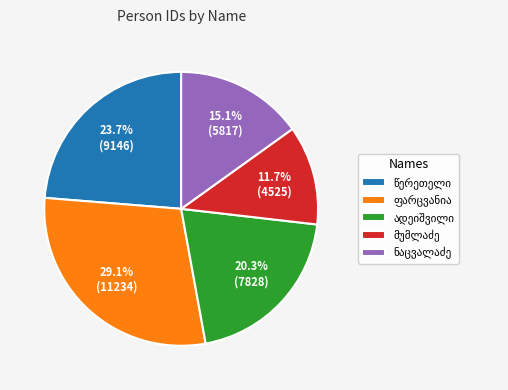

Does any single category account for the majority?

No